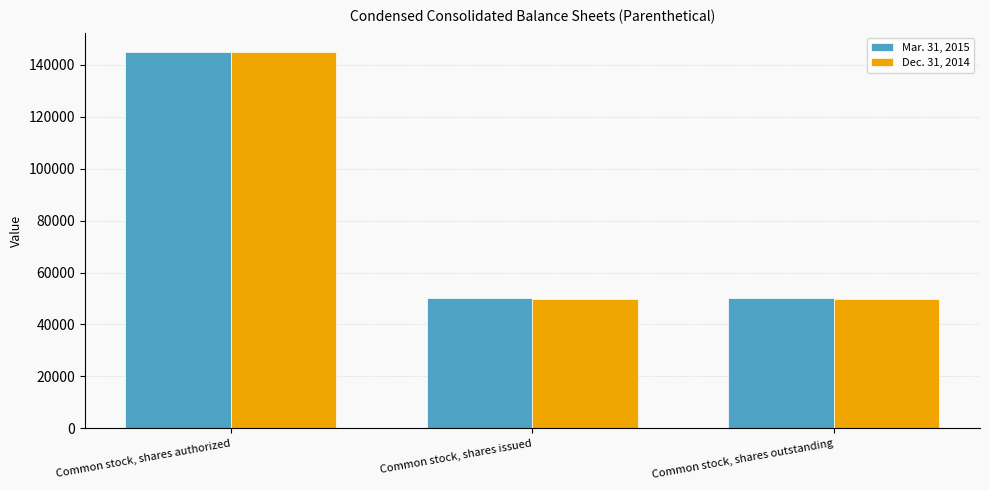

How many bars are there in each group?

2